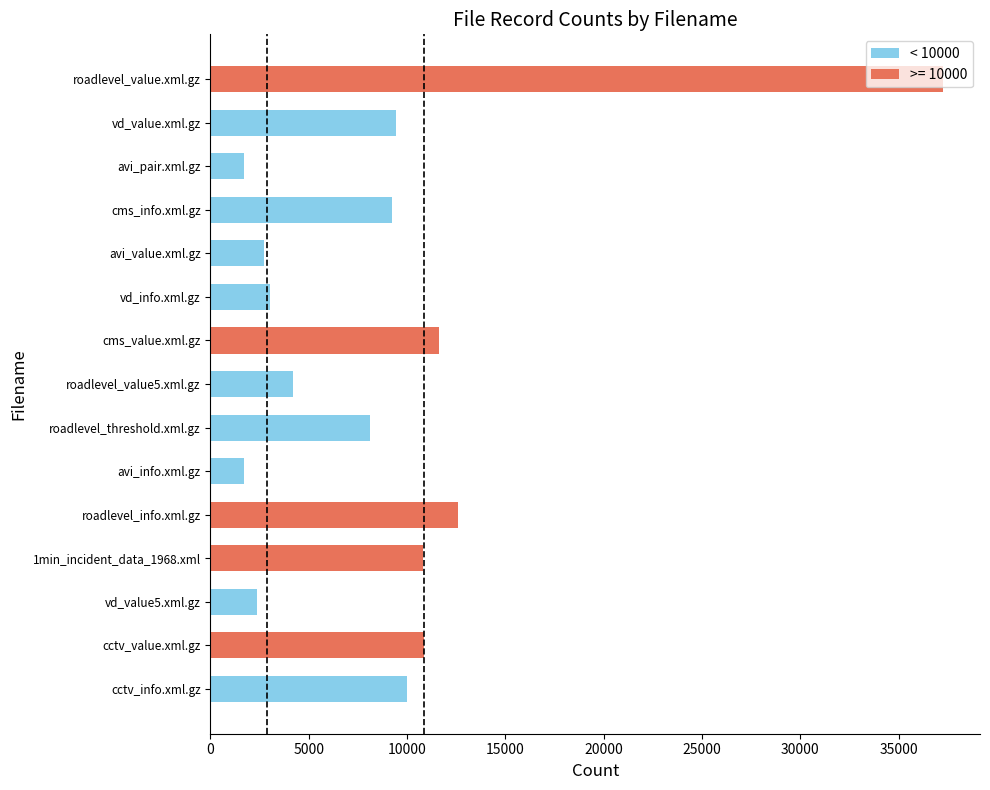

How many values in the < 10000 series are below 4203?

5